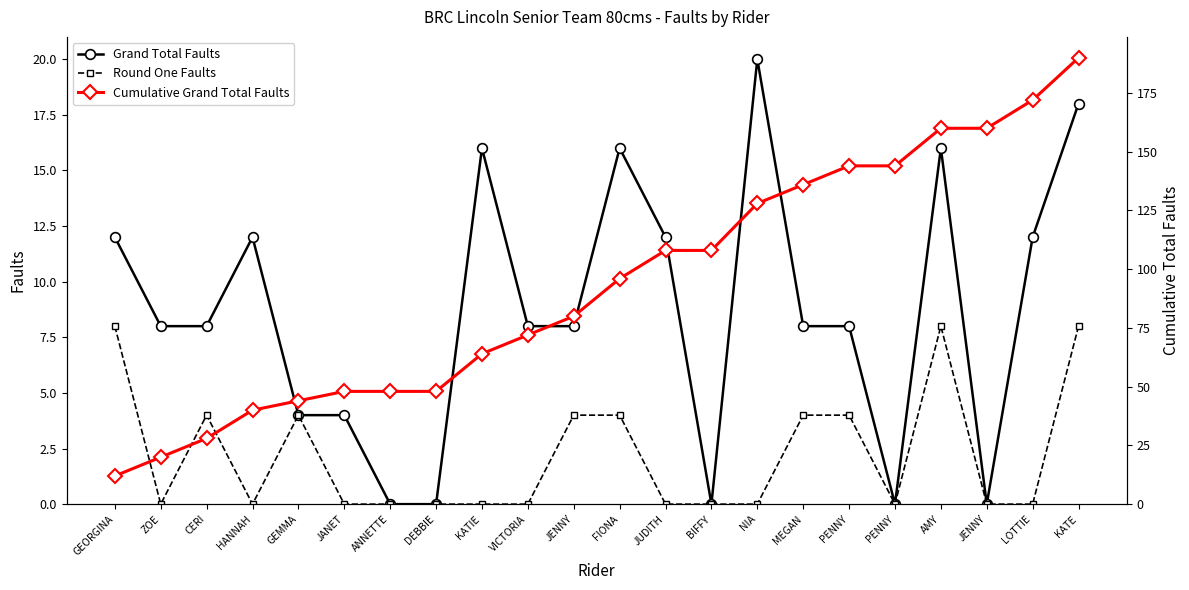

How many interior local peaks does the Grand Total Faults series have?

5